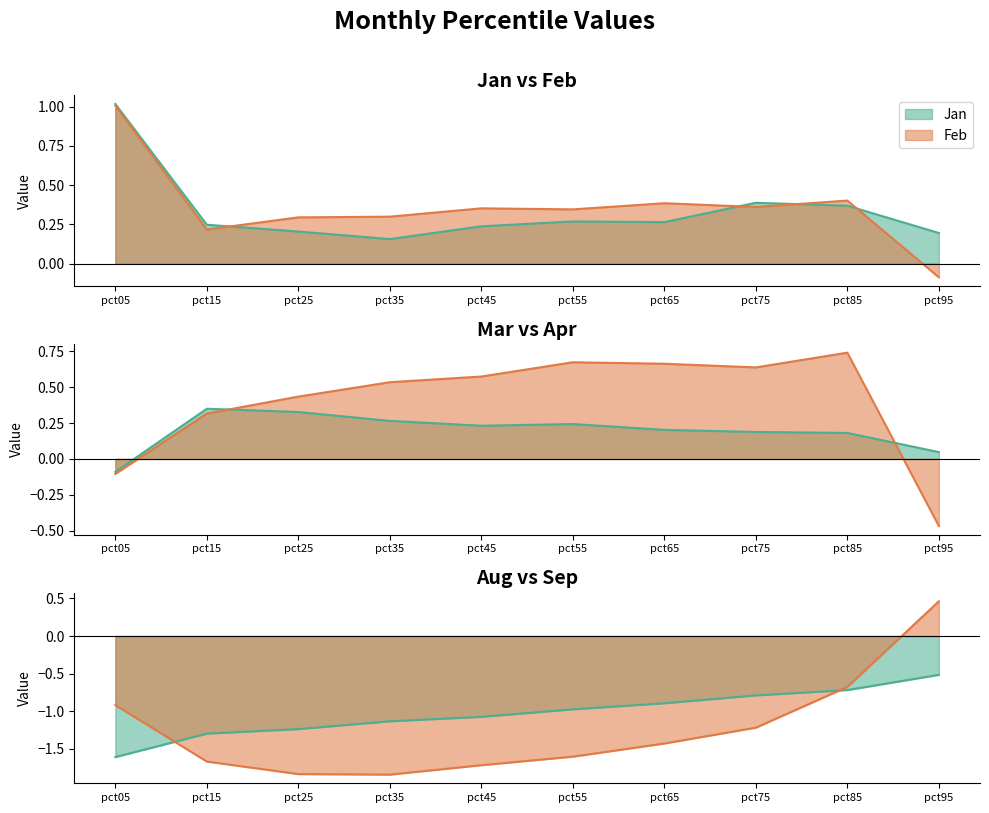

What is the highest value of the Sep series?

0.5